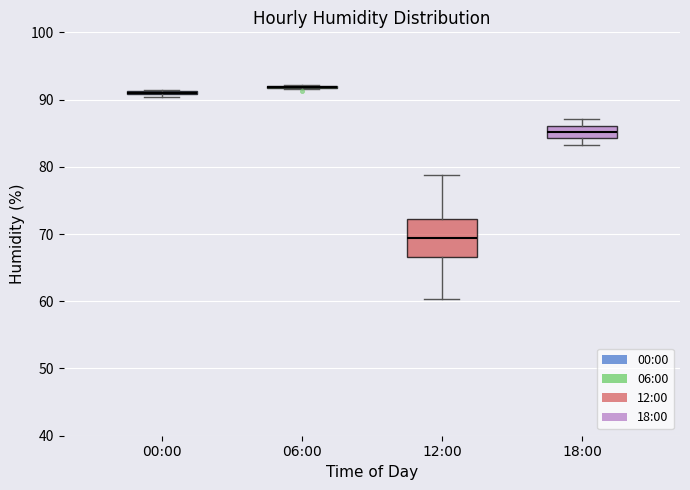

Reading left to right, read every box against the y-axis: the position of its median line, the range the box covers, and the ends of its whiskers. The values are not printed on the chart, so give them approximately, as read against the axis.

00:00: box collapsed to a line at 91, whiskers 90 to 91
06:00: box collapsed to a line at 92, whiskers 92 to 92
12:00: median 69, box 67 to 72, whiskers 60 to 79
18:00: median 85, box 84 to 86, whiskers 83 to 87